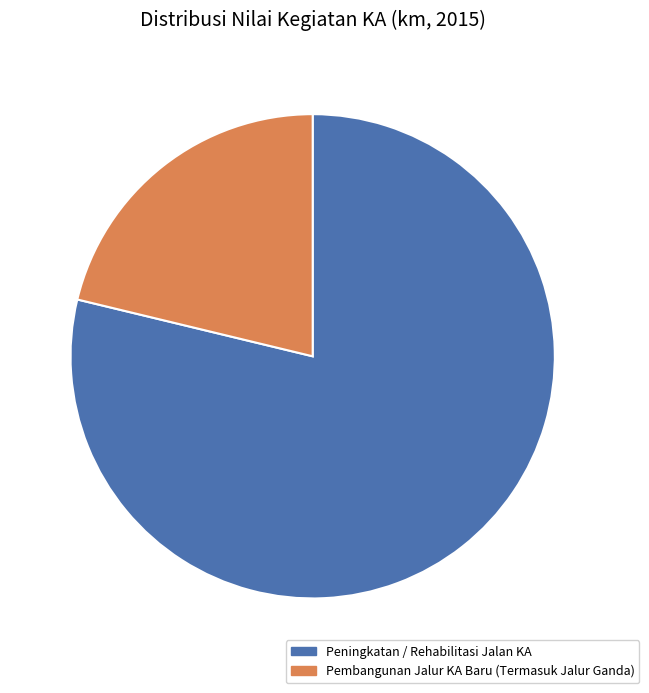

True or false: Pembangunan Jalur KA Baru (Termasuk Jalur Ganda) accounts for 6% of the total.

False